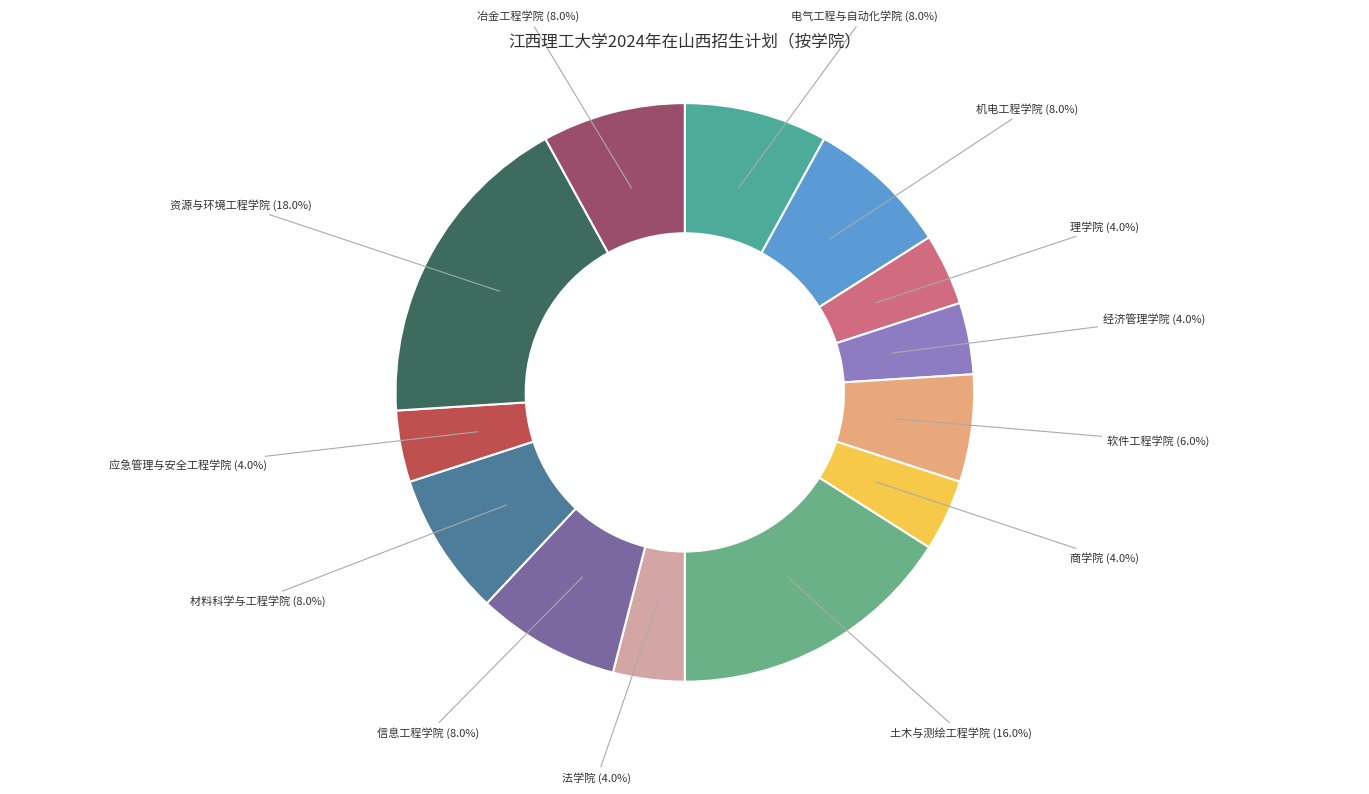

How many segments does this pie chart have?

13